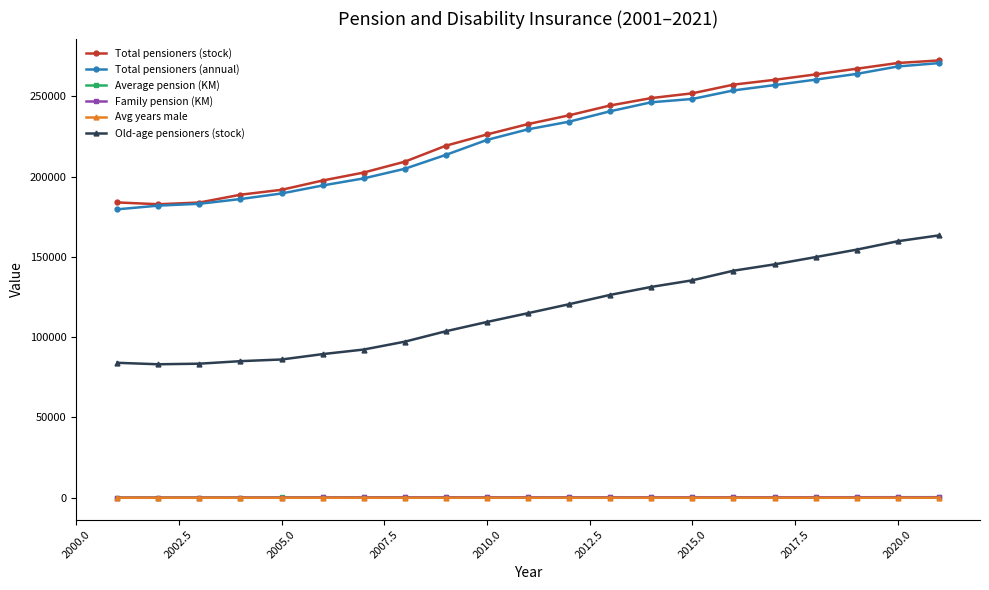

What is the maximum value for Total pensioners (annual)?

270711.0